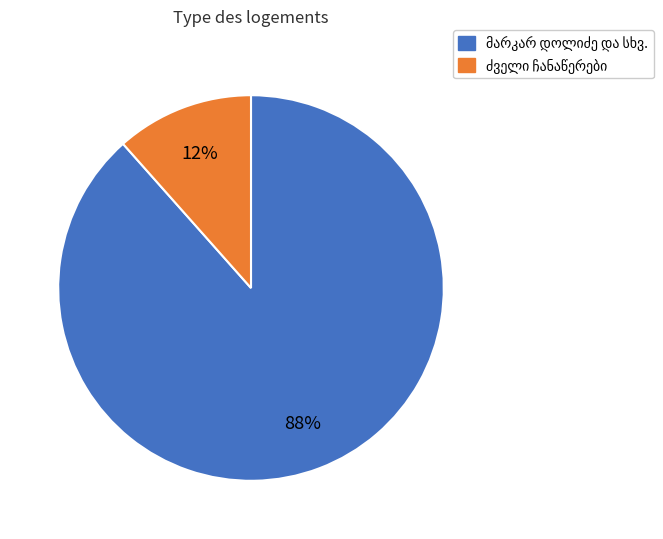

How many segments does this pie chart have?

2